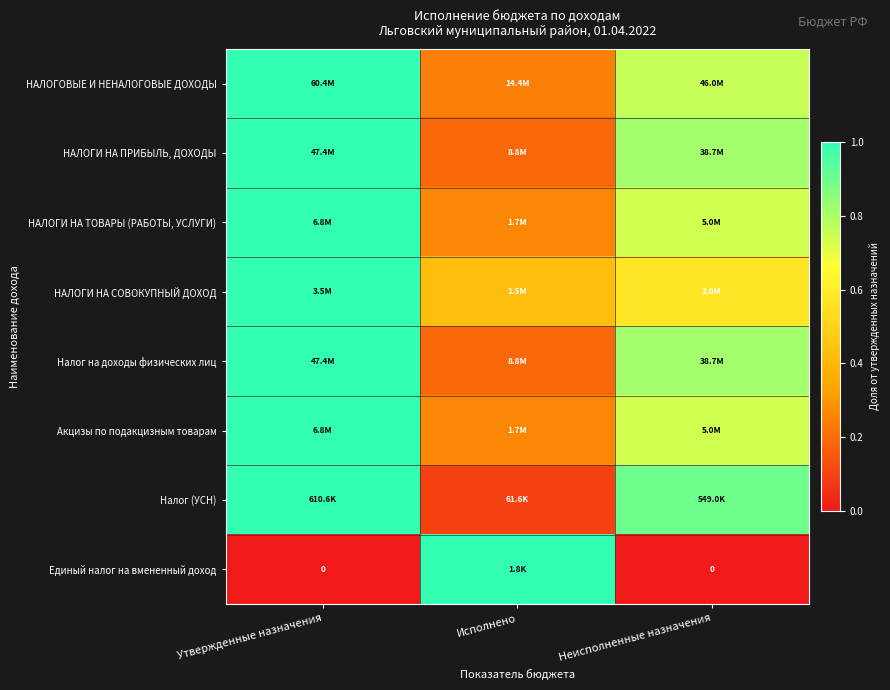

The Налог на доходы физических лиц series shows 0.3 at Неисполненные назначения. True or false?

False